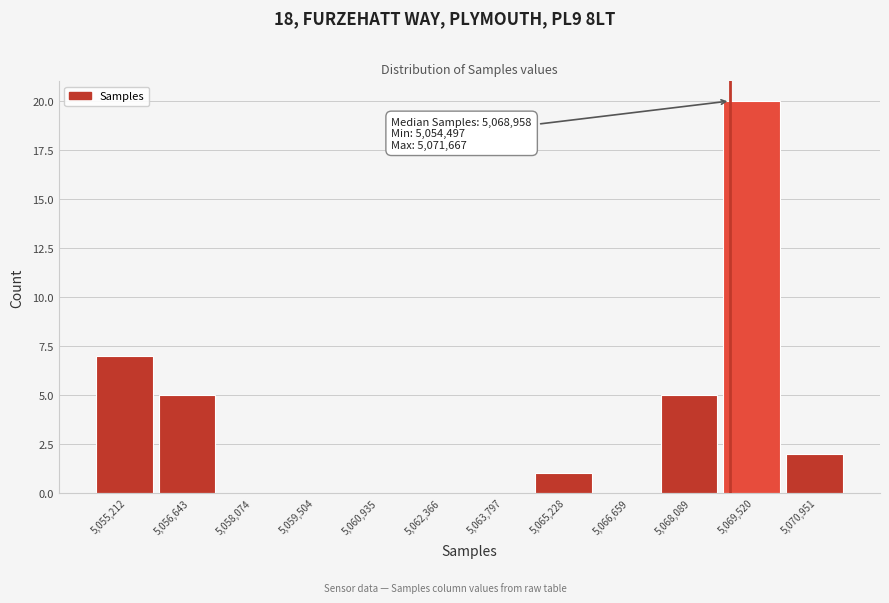

Over which range of the x-axis is the bar tallest?

5068800 to 5070200